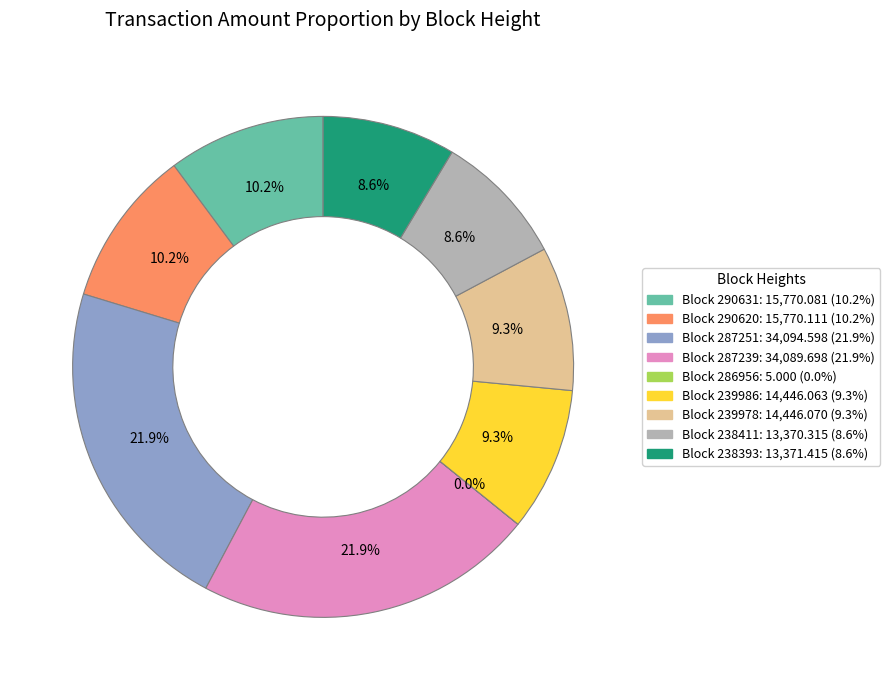

Is there a majority slice in this chart?

No